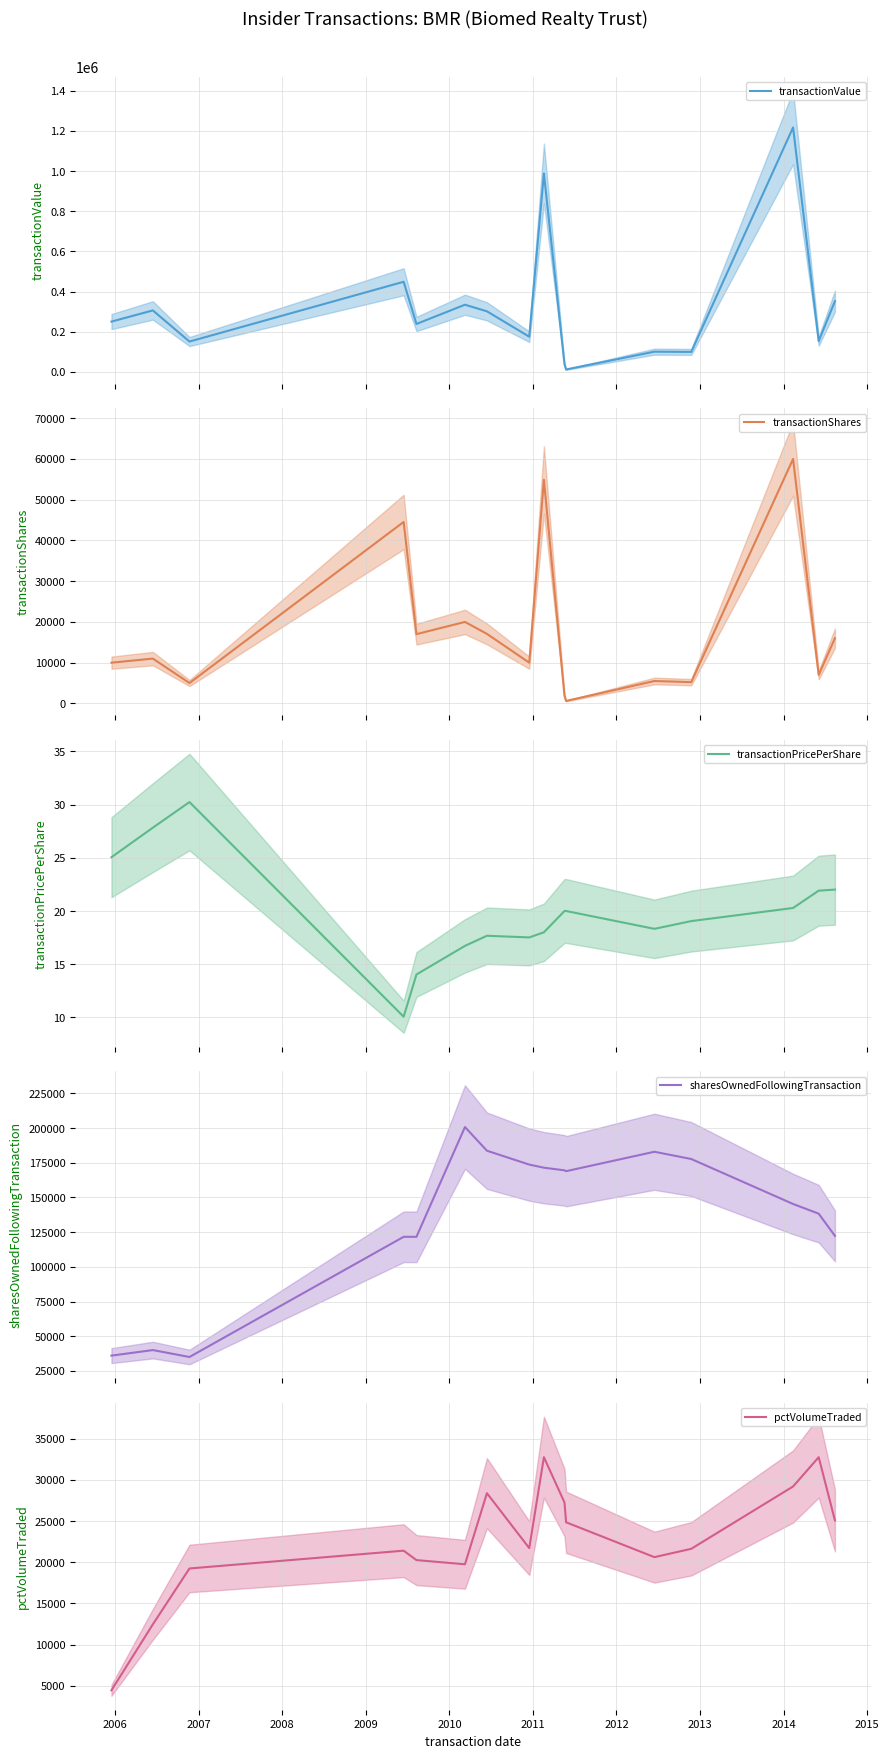

What is the lowest value of the transactionPricePerShare series?

10.1